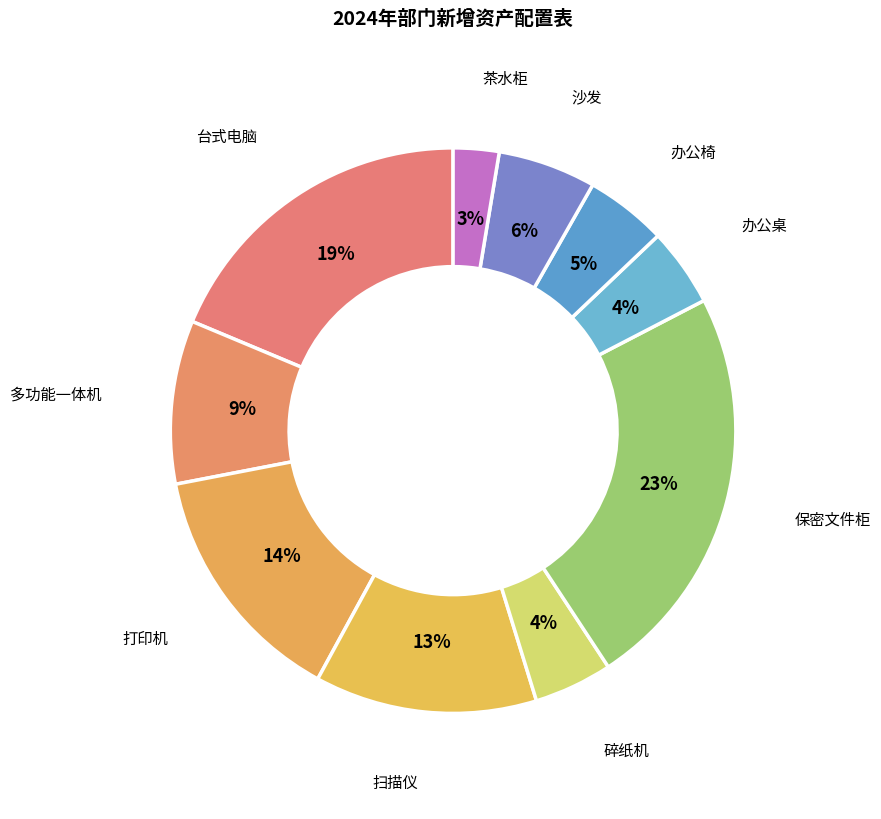

How many segments does this pie chart have?

10